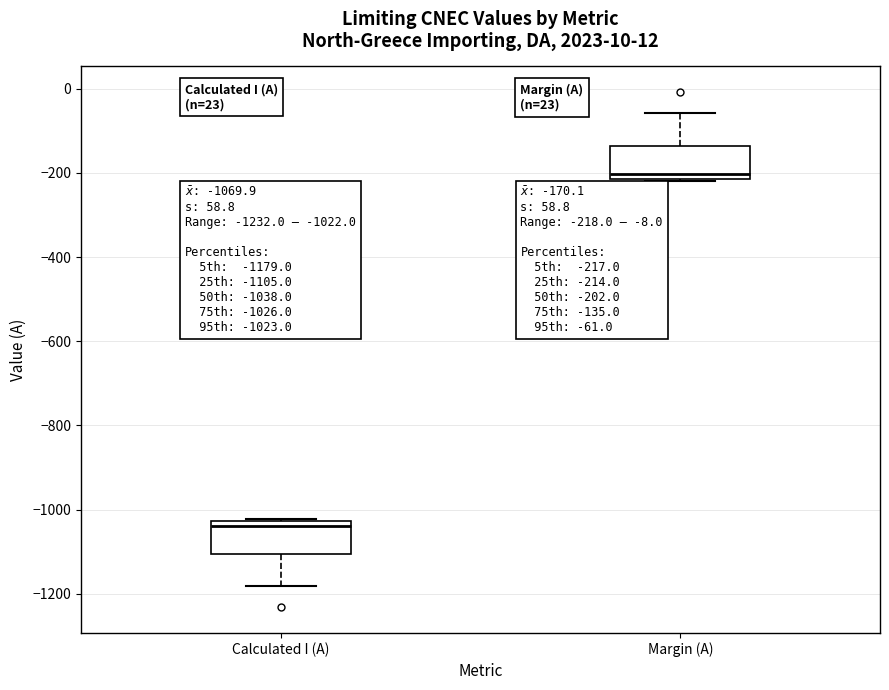

Which box's median line is the lowest?

Calculated I (A)